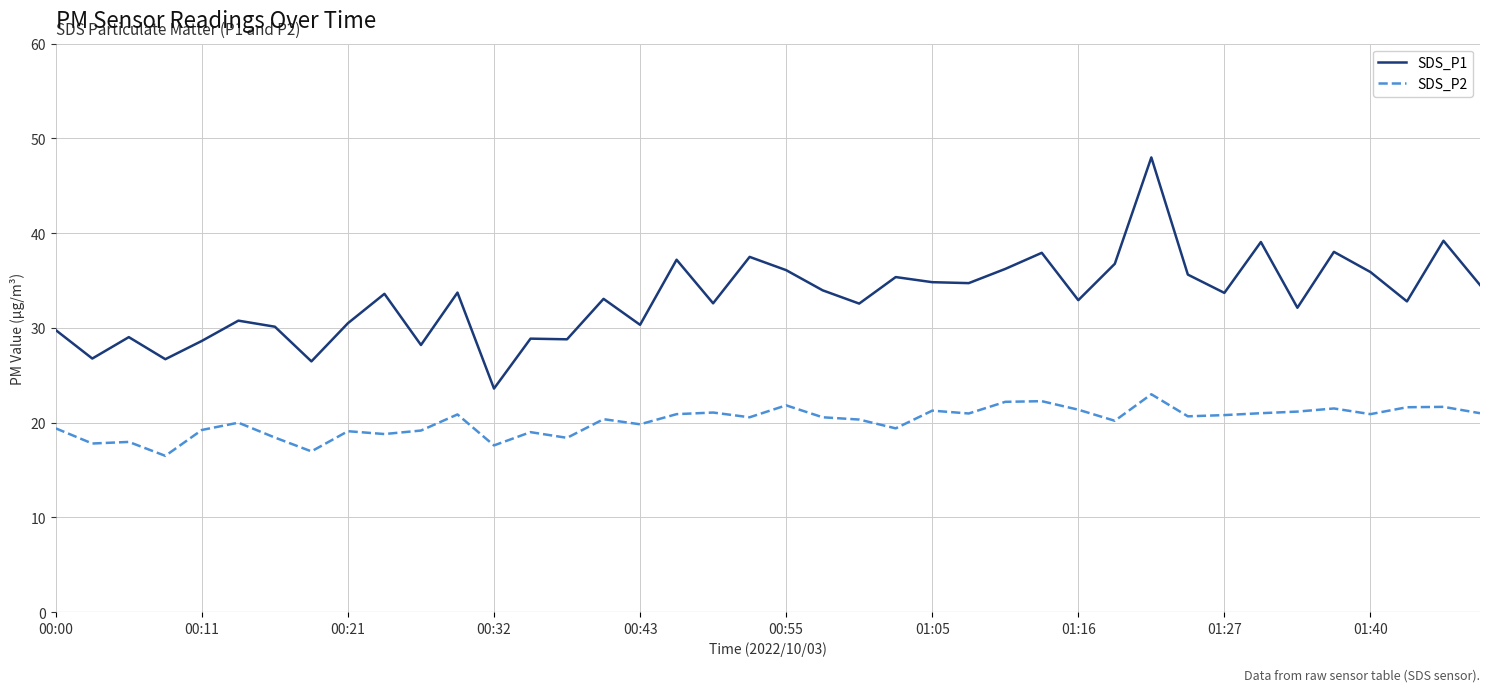

Which series has the widest spread of values?

SDS_P1